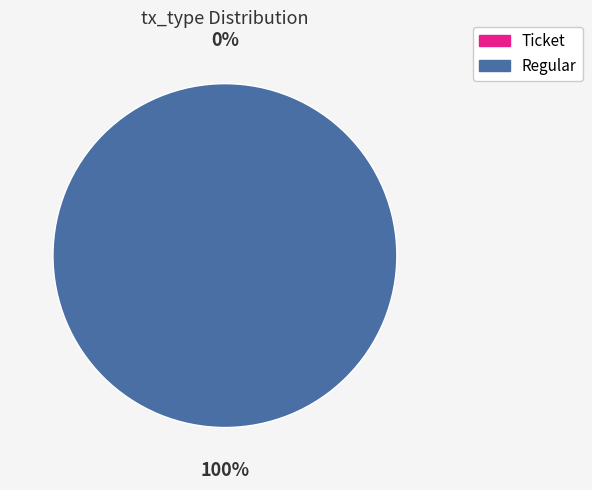

To the nearest percent, what is the combined percentage of Ticket and Regular?

100%